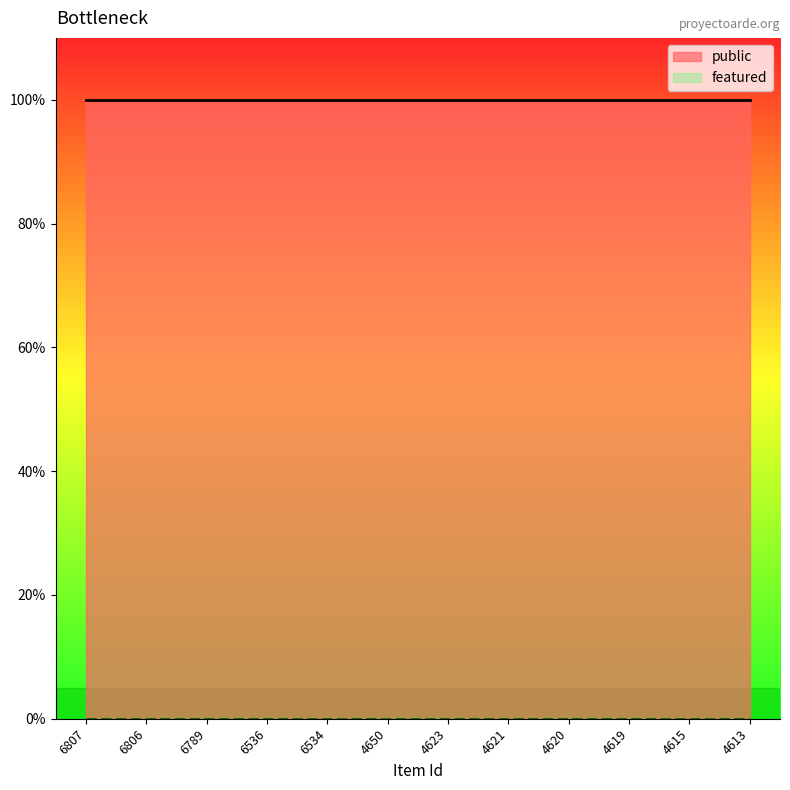

How many series are shown in this chart?

2